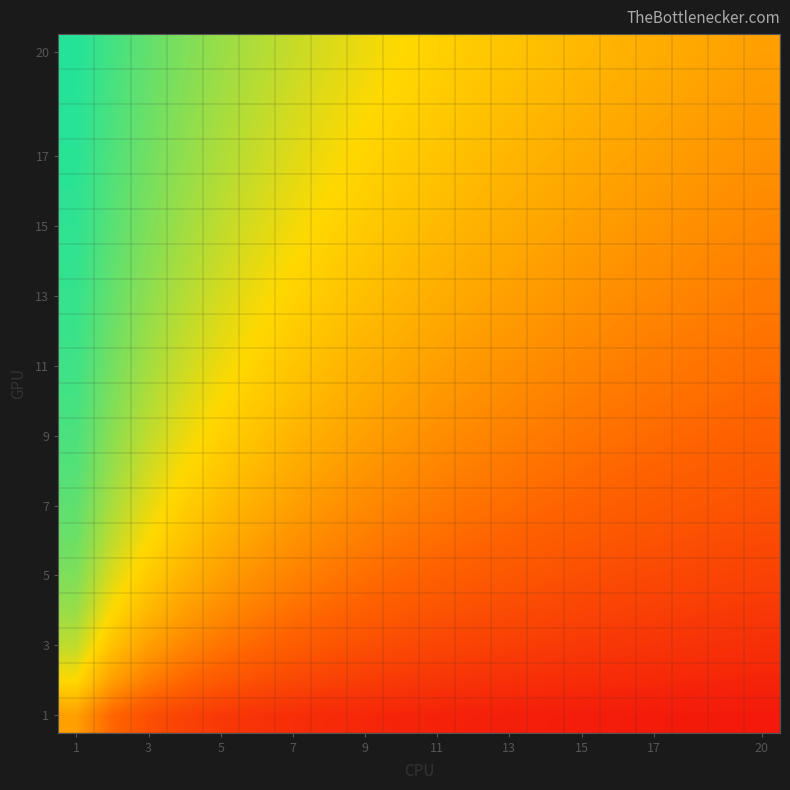

How many series are shown in this chart?

20